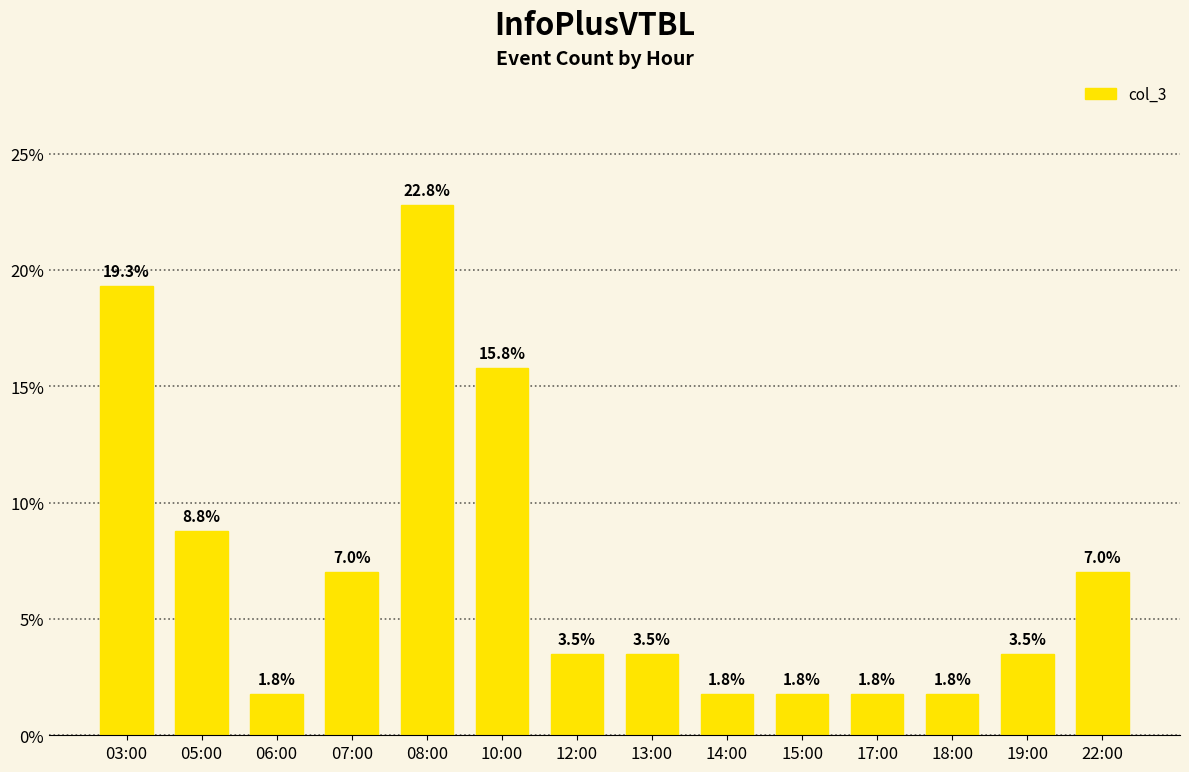

What is the label of the 10th bar from the right?

08:00